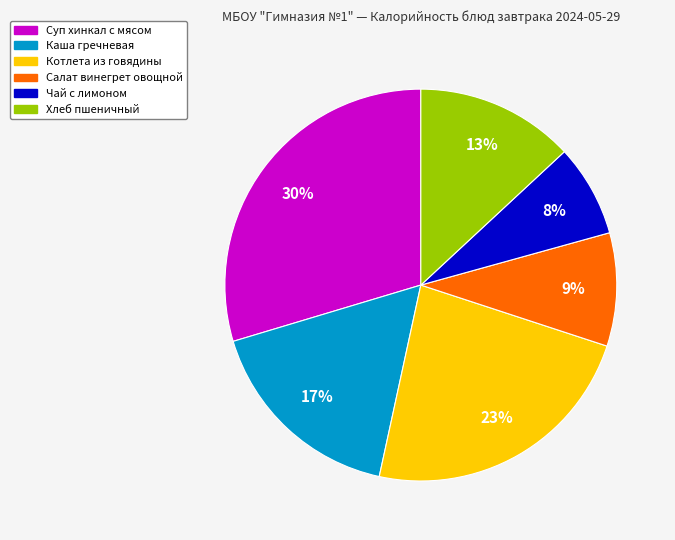

Does Каша гречневая represent more than half of the total?

No